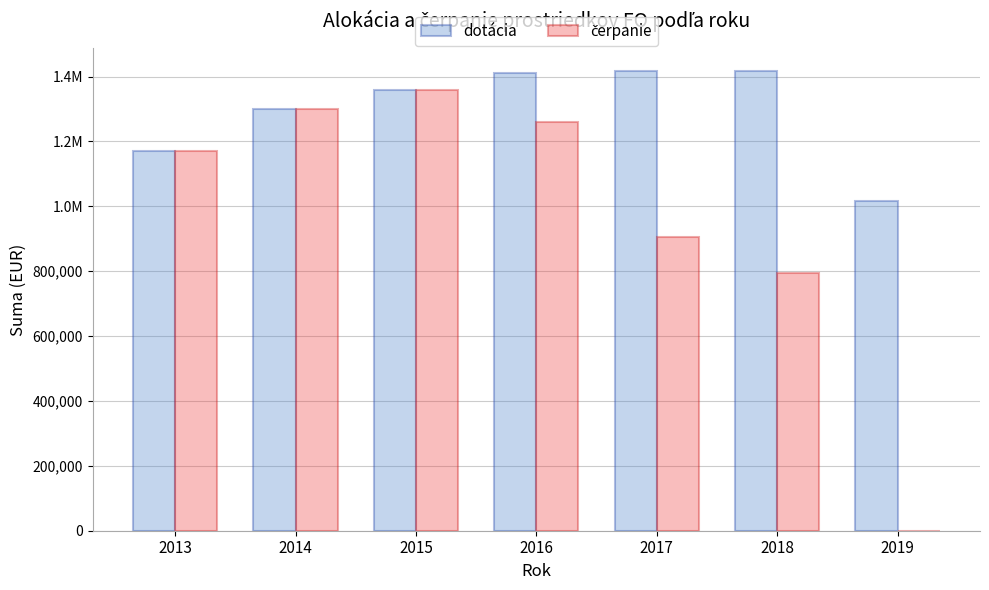

Are the bars horizontal?

No